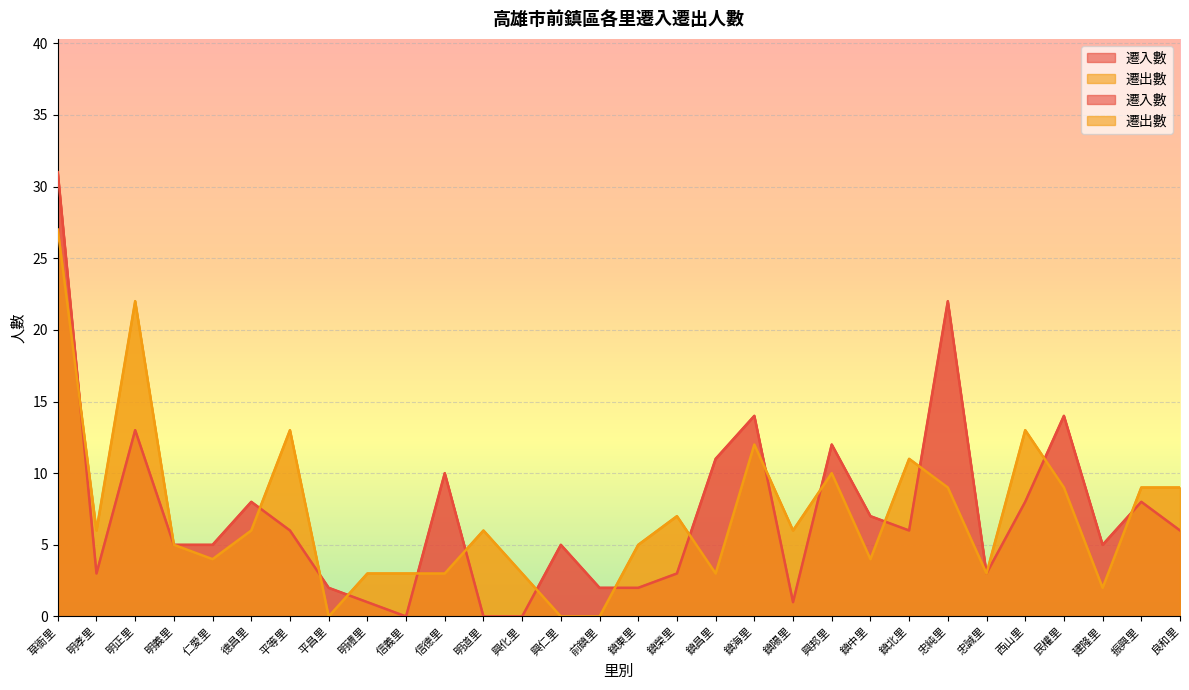

What is the difference between the 遷出數 values at 鎮北里 and 鎮中里?

7